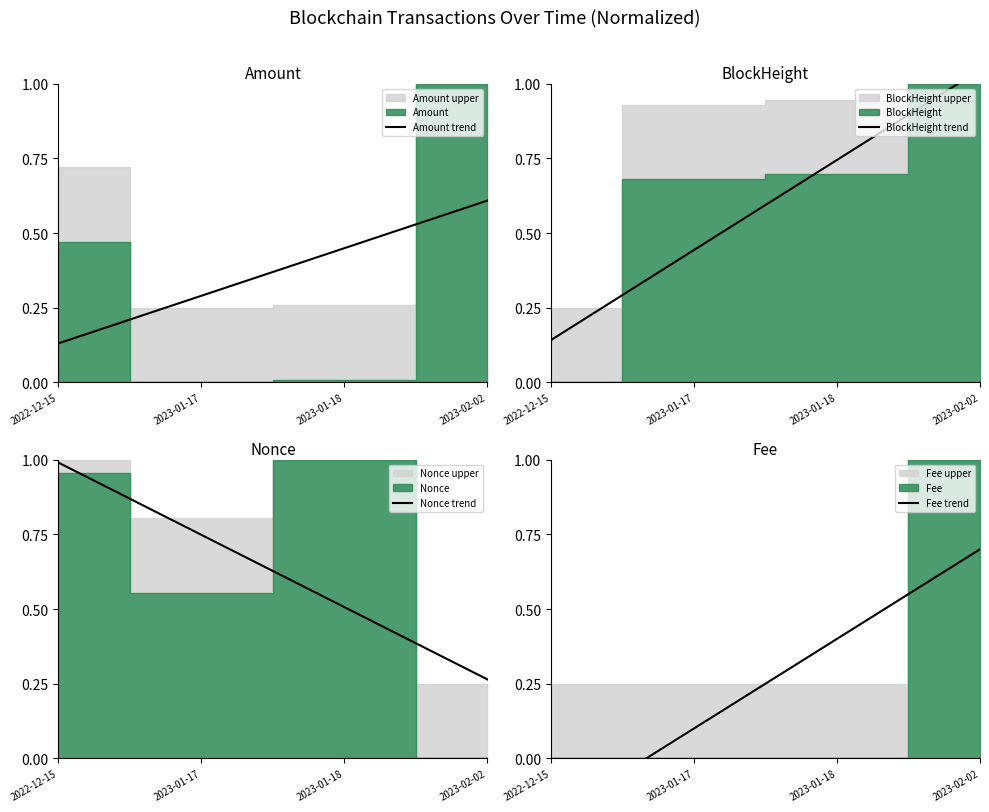

True or false: Fee trend and BlockHeight trend cross at least once.

False